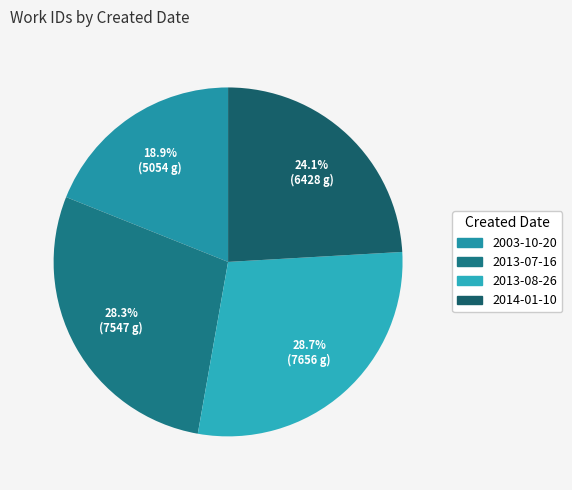

To the nearest percent, what portion does 2013-07-16 represent?

28%